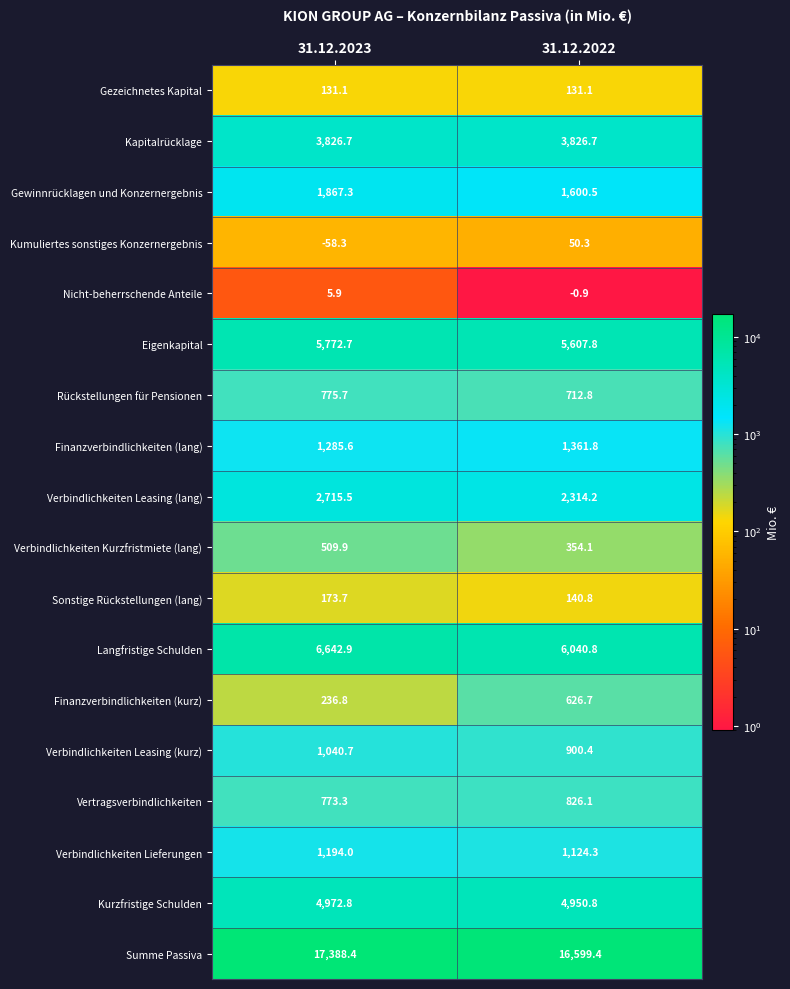

What is the spread (max minus min) of values at 31.12.2023?

17446.7